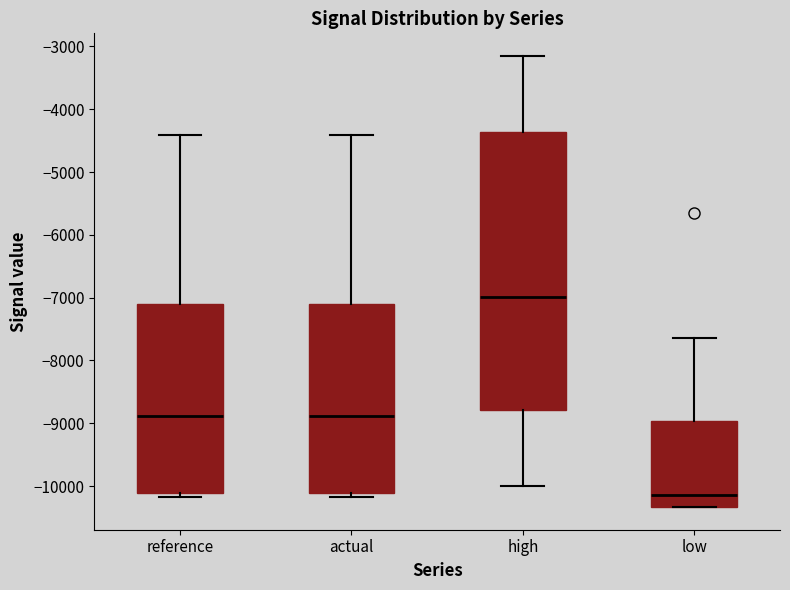

Which box's median line is the lowest?

low